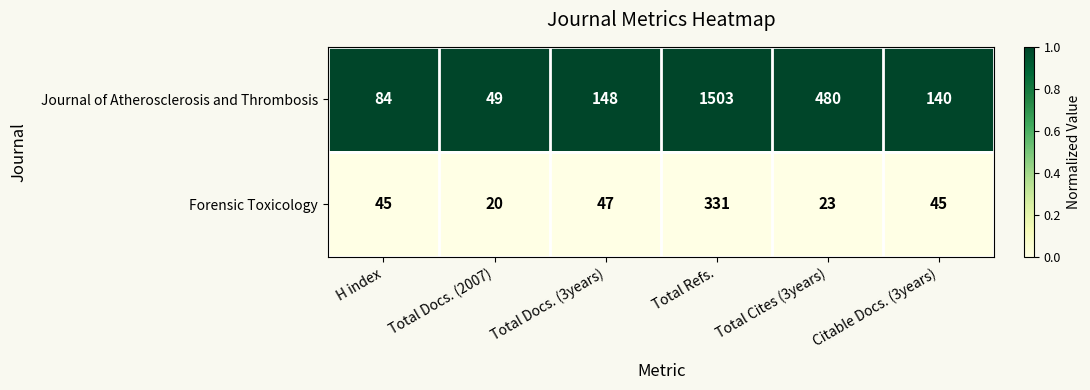

At which label is Forensic Toxicology closest to 175?

Total Docs. (3years)